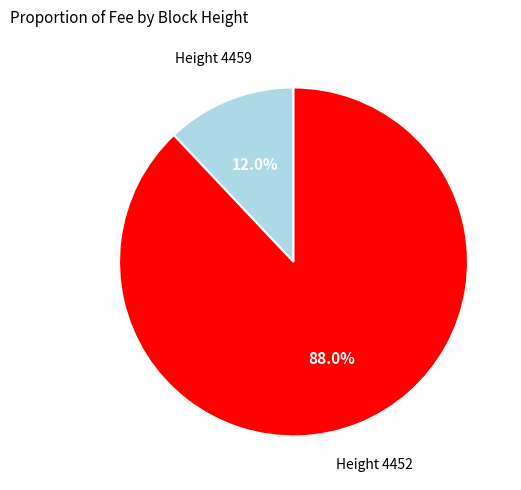

Which slice is the largest?

Height 4452